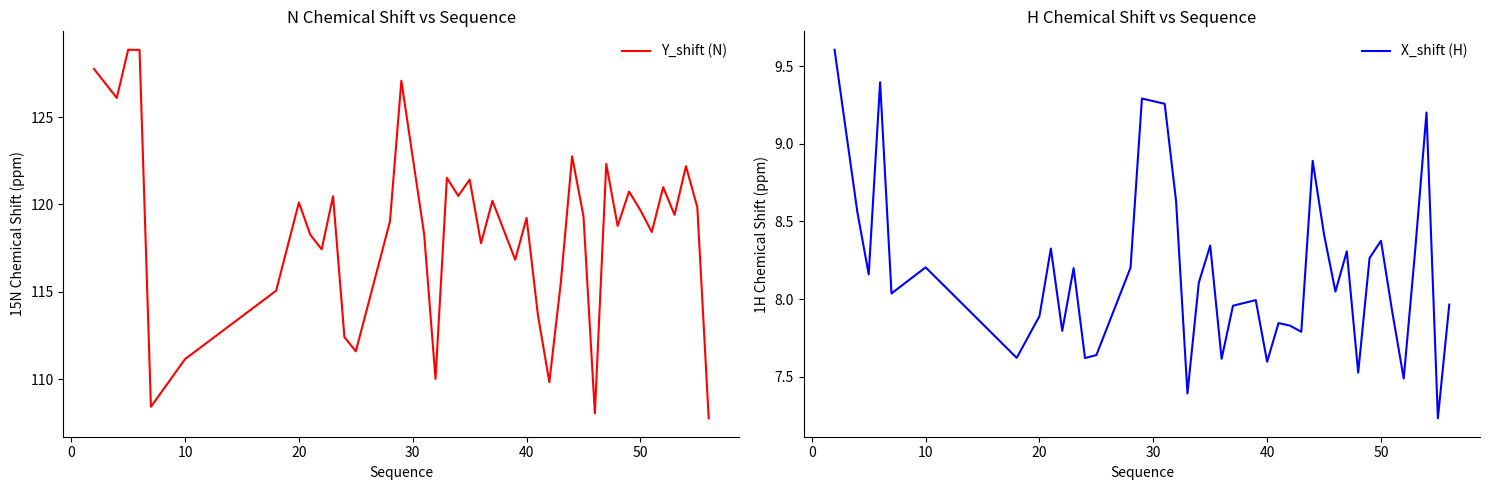

Which series has the largest range (max minus min)?

Y_shift (N)